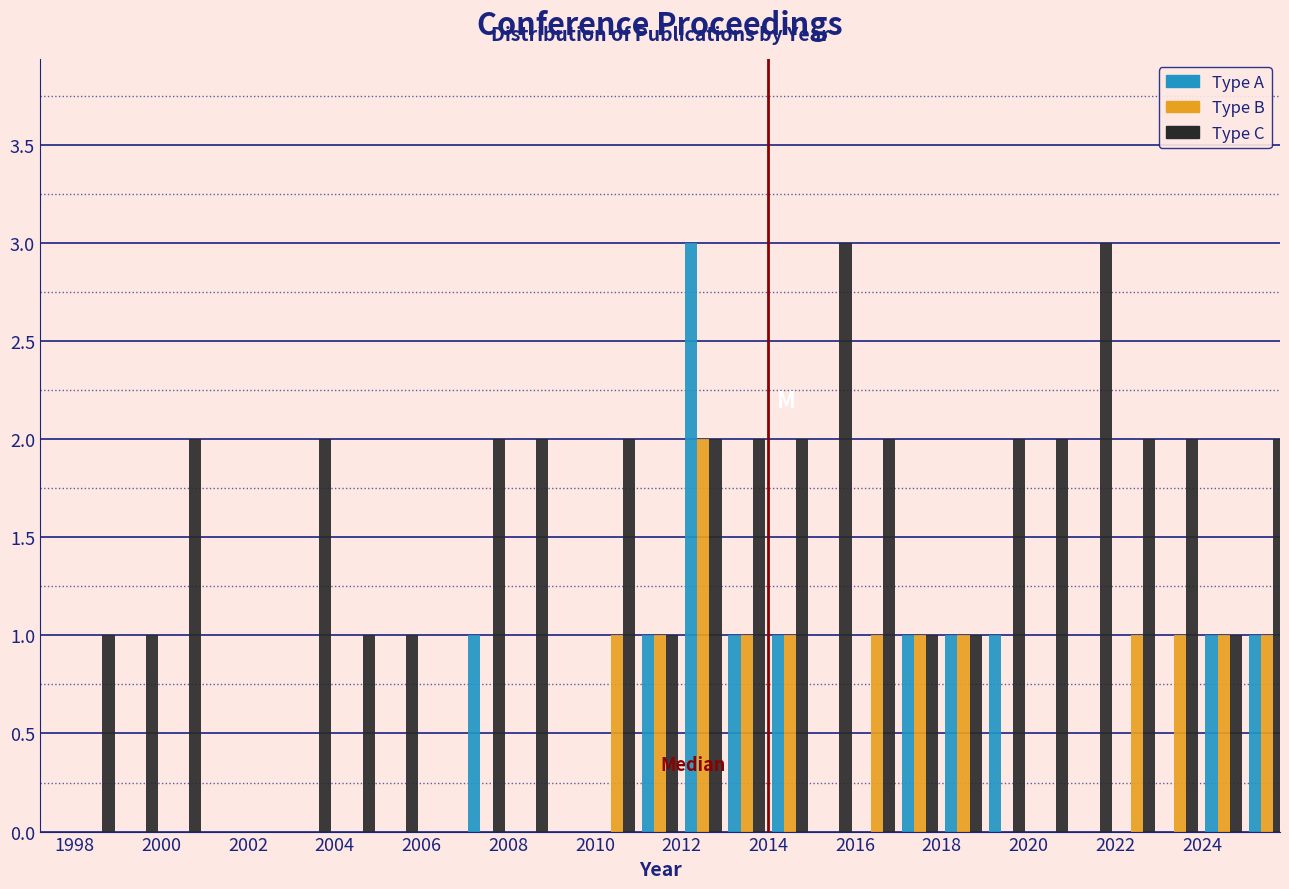

What is the height of the Type A bar covering 2011 to 2012 on the x-axis? The values are not printed on the chart, so give them approximately, as read against the axis.

1